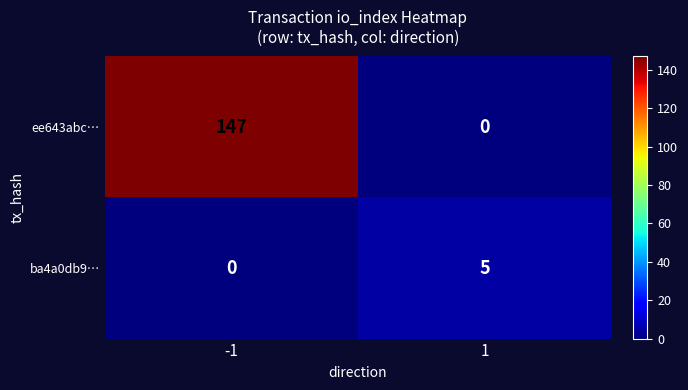

At -1, list the series in order from smallest to largest.

ba4a0db9…, ee643abc…